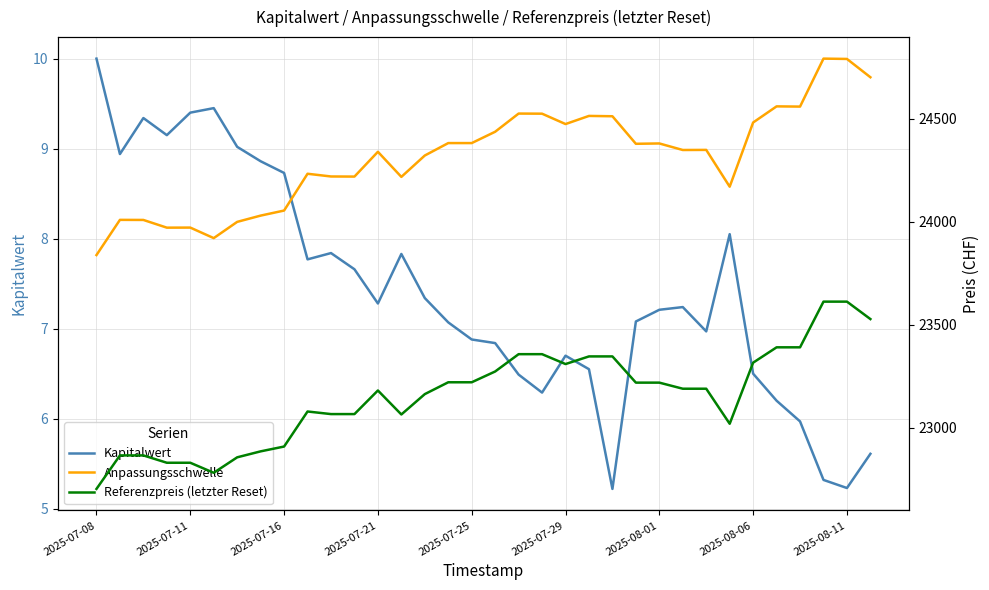

The Kapitalwert series shows 10.0 at 2025-07-08. True or false?

True